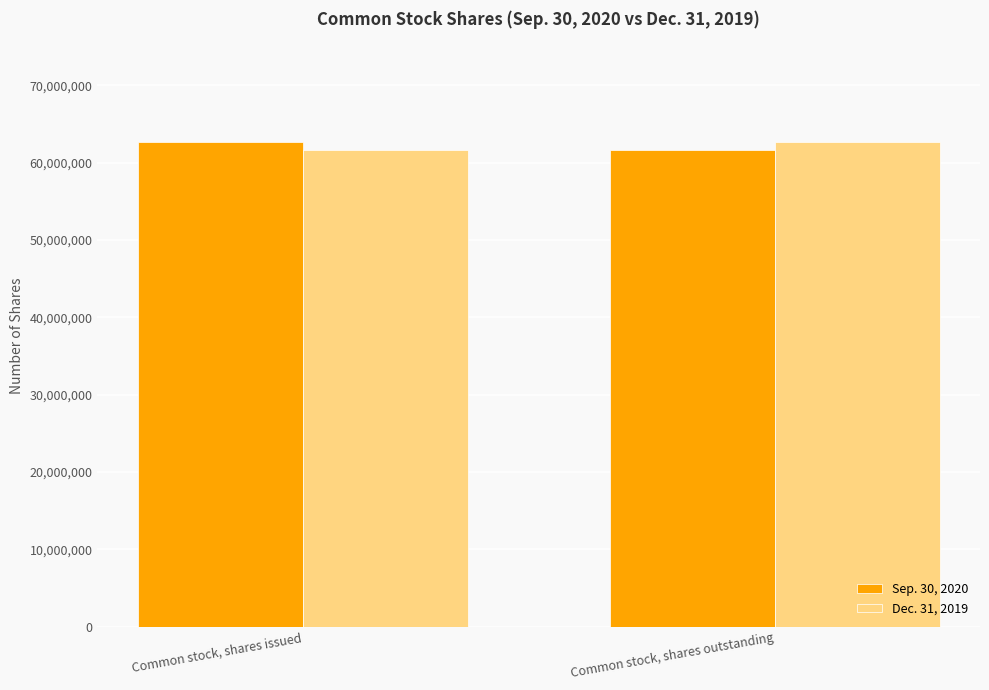

What is the total value across all series at Common stock, shares outstanding?

124219735